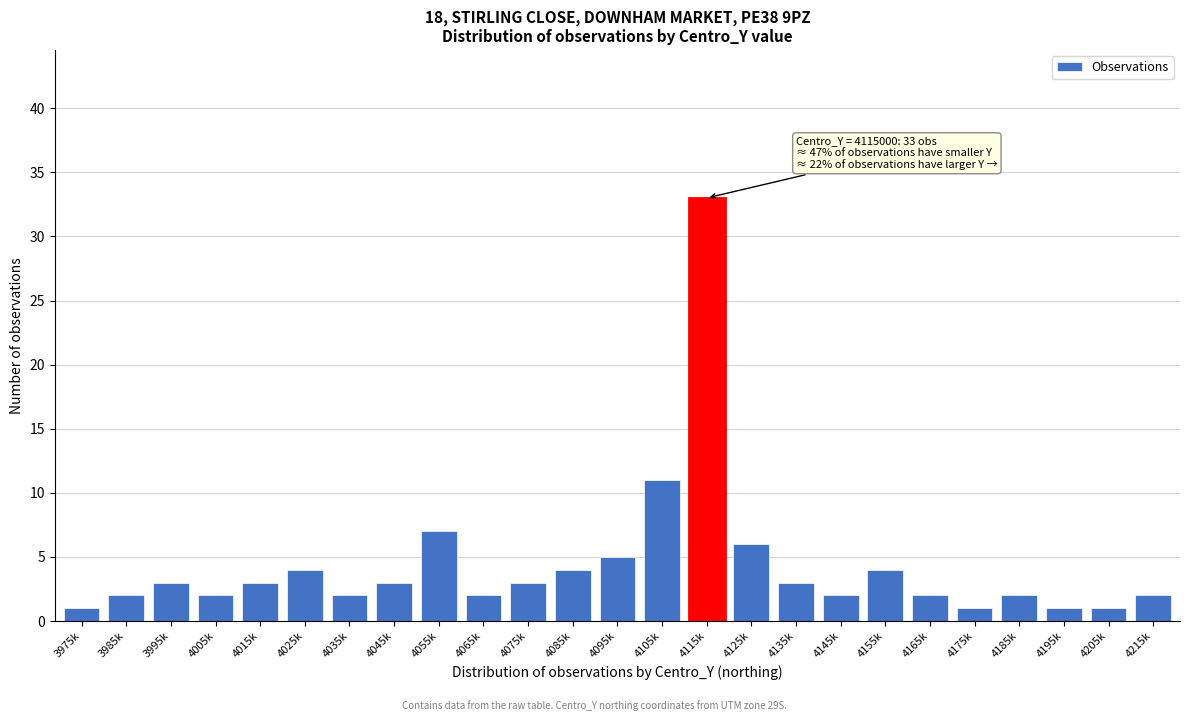

Reading left to right, extract all data points from this chart.

1	2	3	2	3	4	2	3	7	2	3	4	5	11	33	6	3	2	4	2	1	2	1	1	2